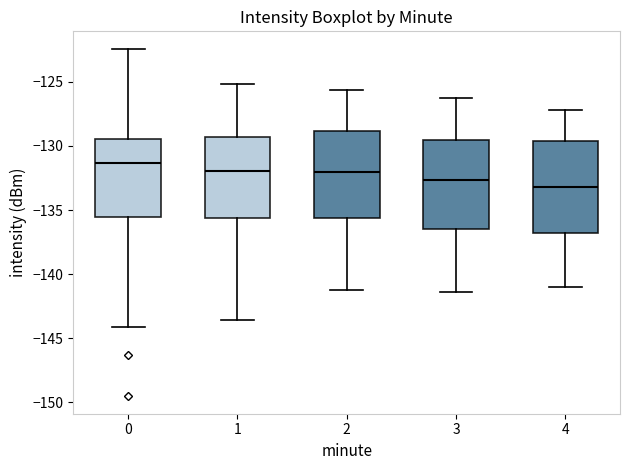

Where does the lower whisker of the box at x = 2 end on the y-axis? The values are not printed on the chart, so give them approximately, as read against the axis.

-141.0